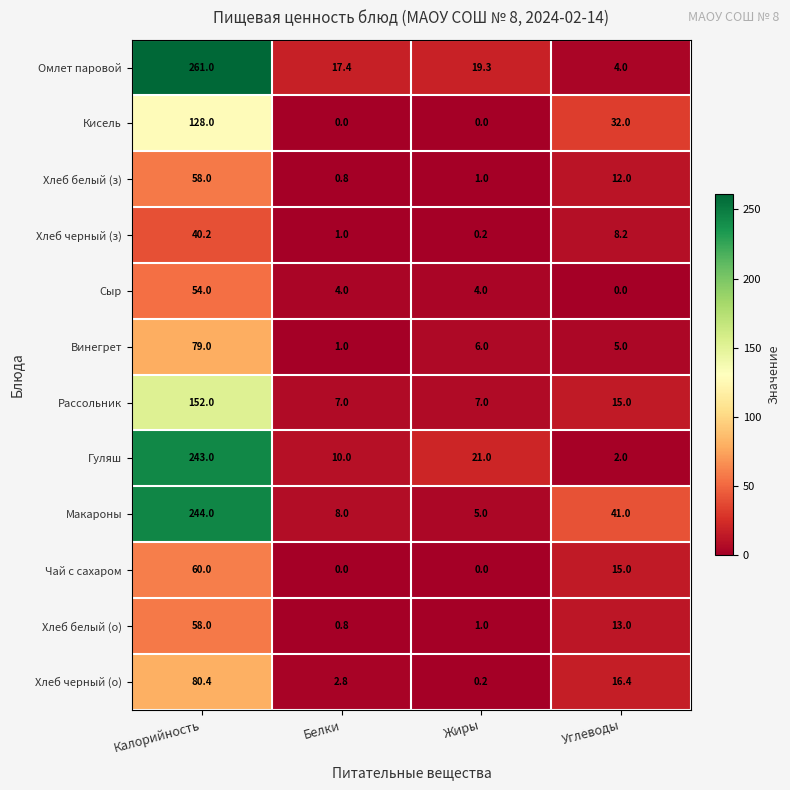

Which series has the largest total across all categories?

Омлет паровой